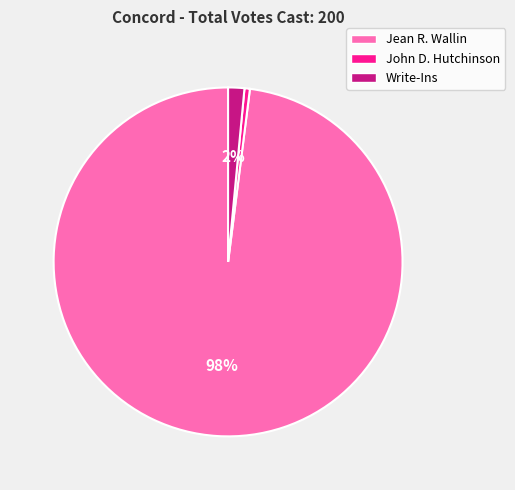

Is the sum of John D. Hutchinson and Write-Ins greater than half?

No